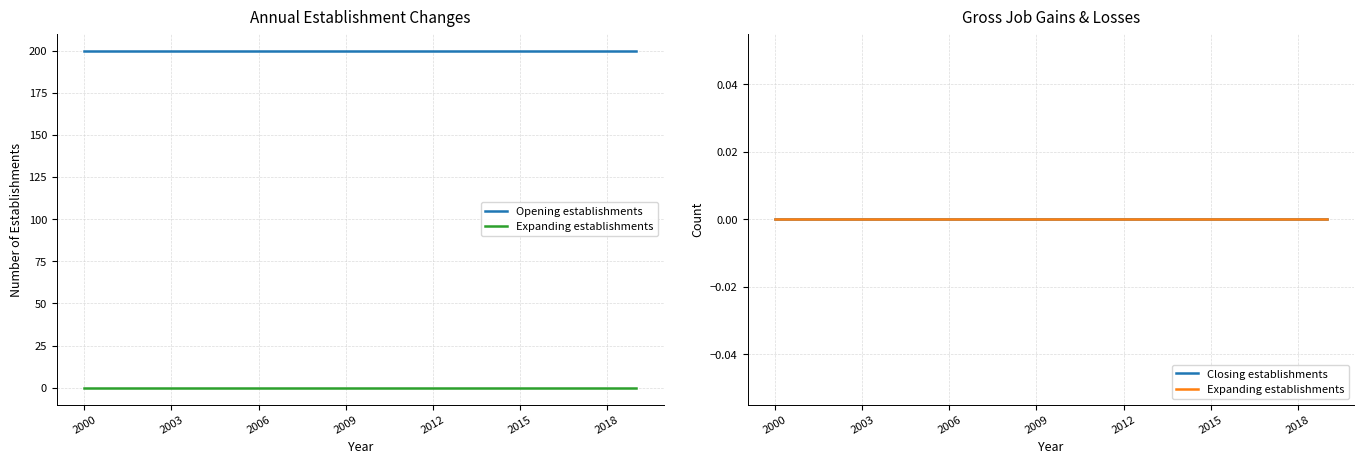

What is the greatest value displayed?

200